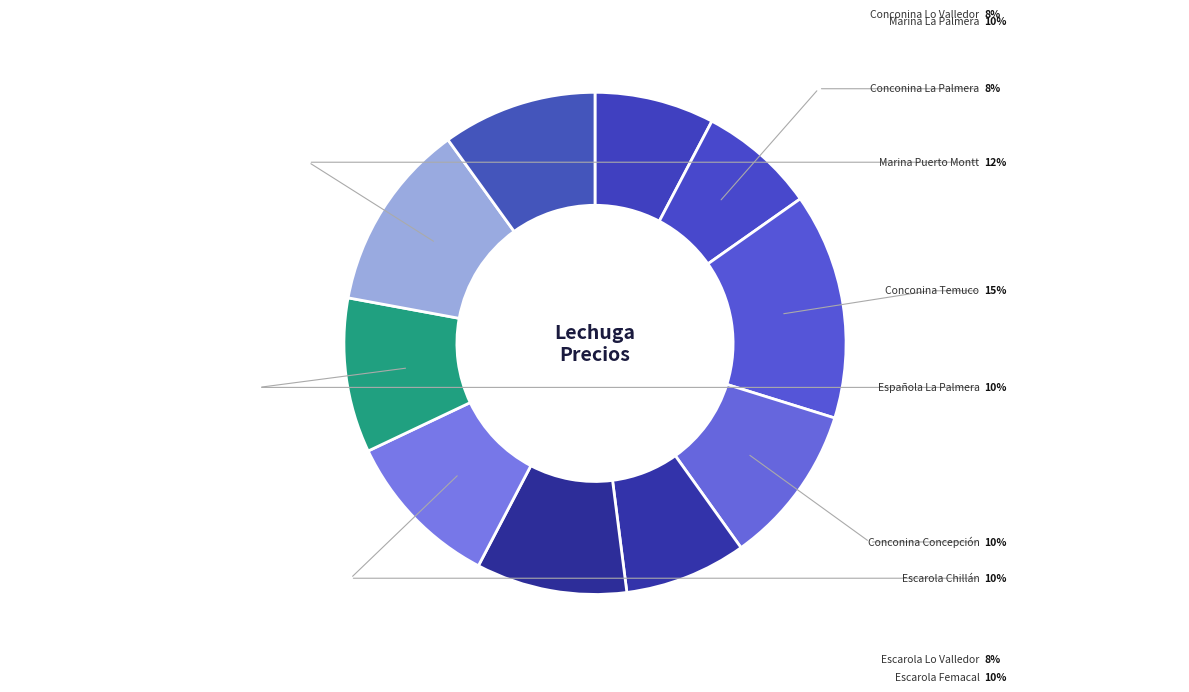

Is Conconina Concepción the majority of the pie?

No